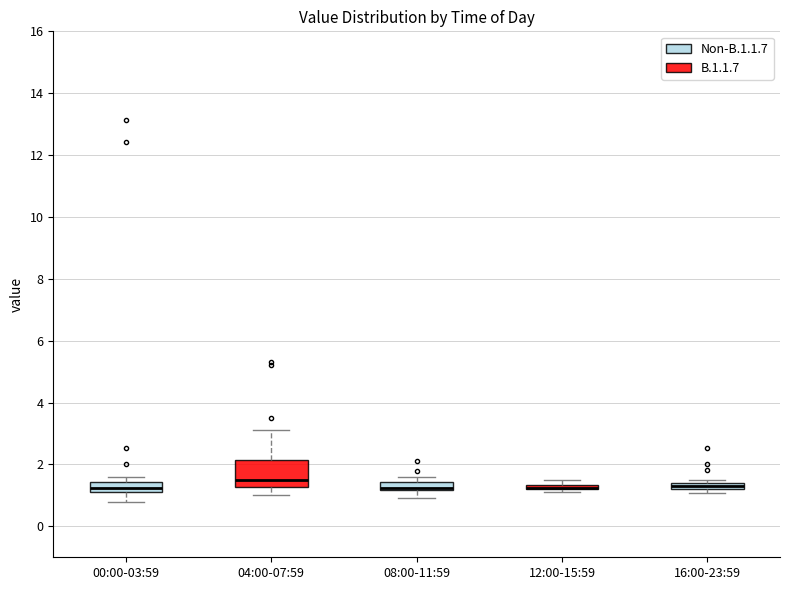

Where is the lower edge of the box for 08:00-11:59 on the y-axis? The values are not printed on the chart, so give them approximately, as read against the axis.

1.2